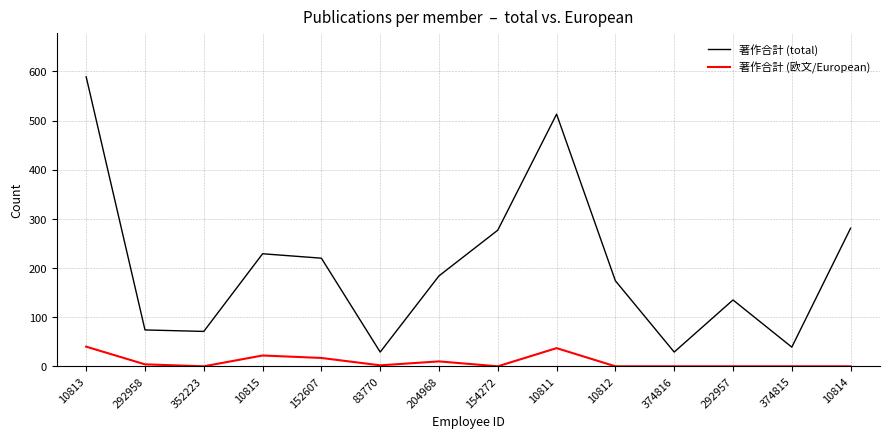

What are all the series names shown in the legend?

著作合計 (total), 著作合計 (欧文/European)